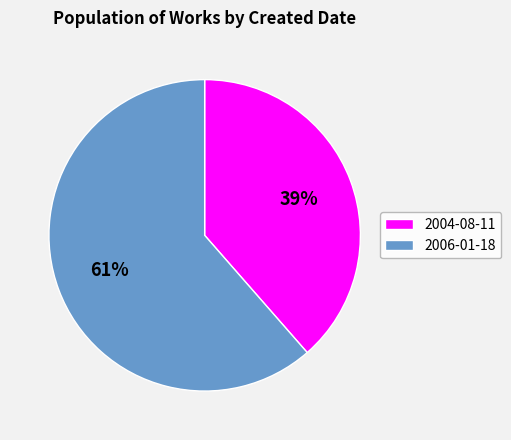

Is there any slice that represents more than half of the pie?

Yes